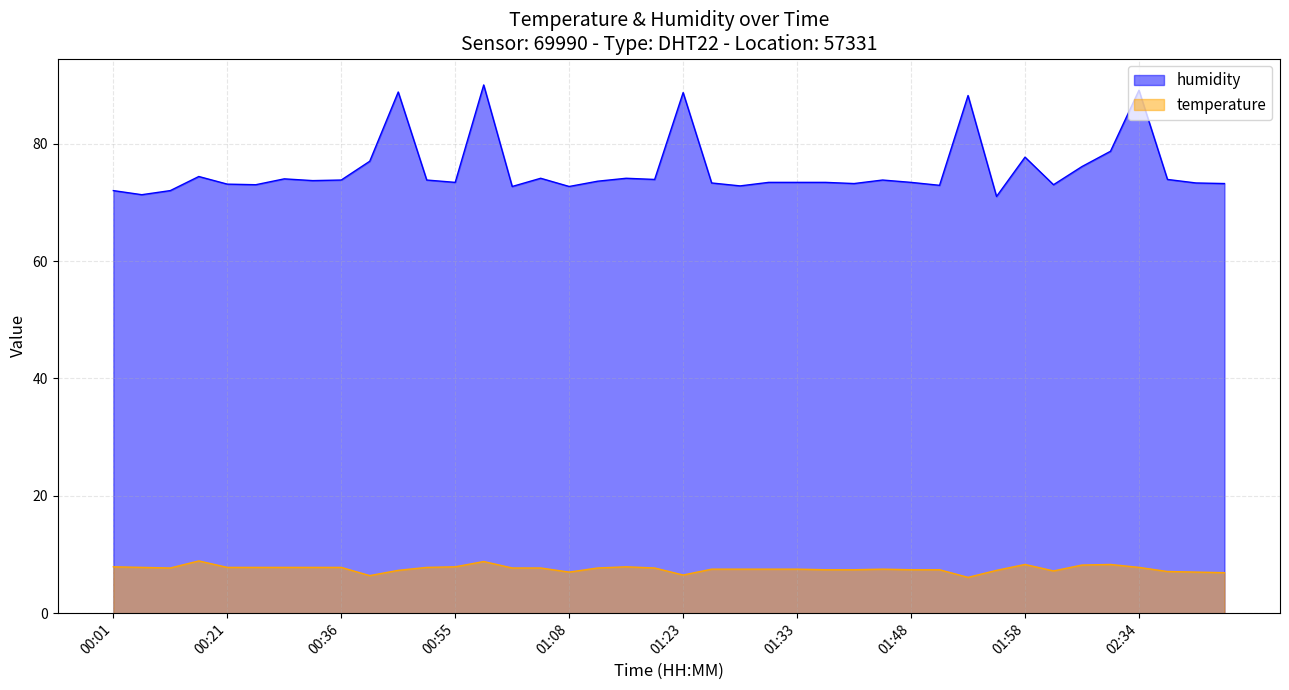

How many data points in temperature are above 7?

34